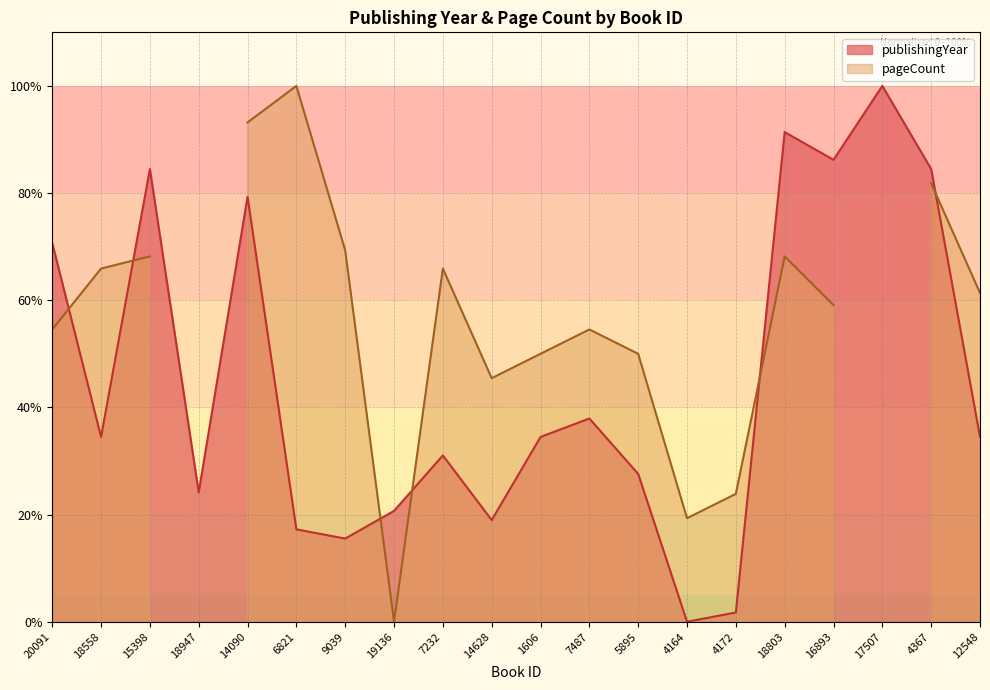

What is the difference between the values at 20091 and 14628?

51.7